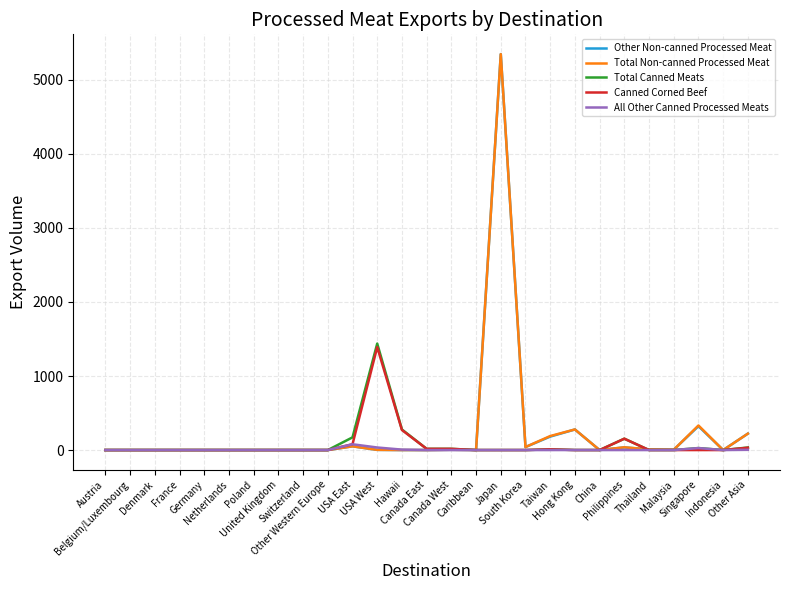

What is the greatest value displayed?

5346.4